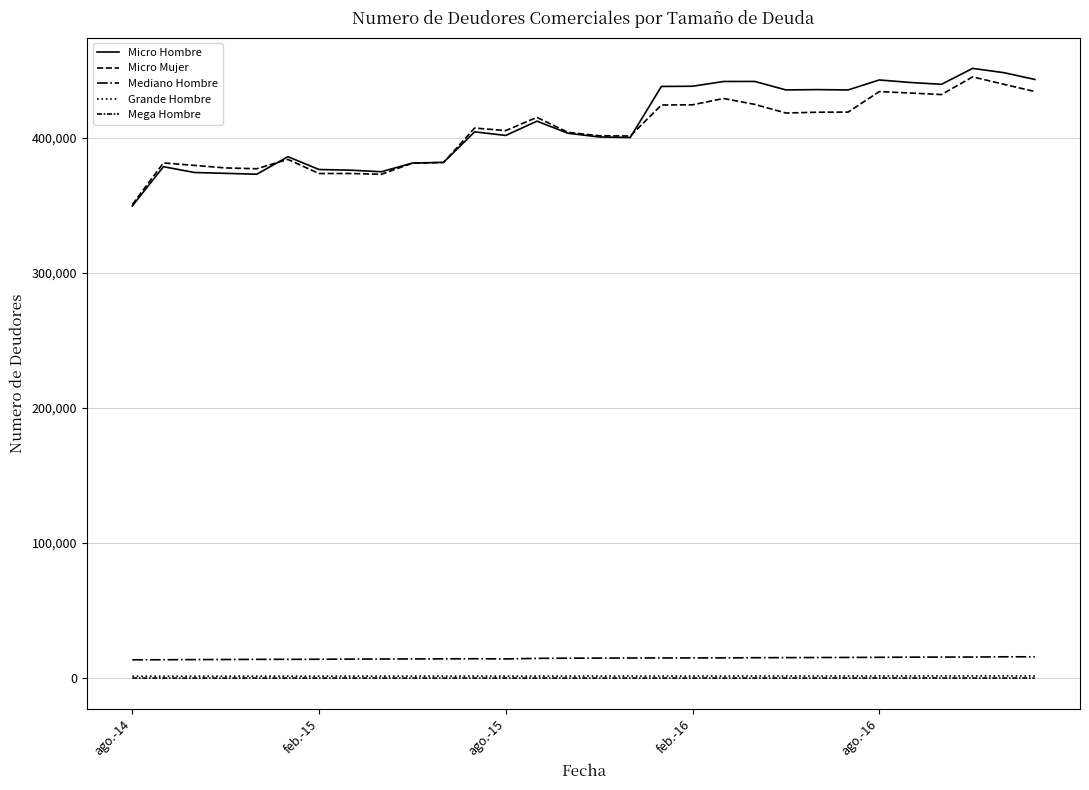

In Grande Hombre, how many points are lower than both neighbors (excluding endpoints)?

4